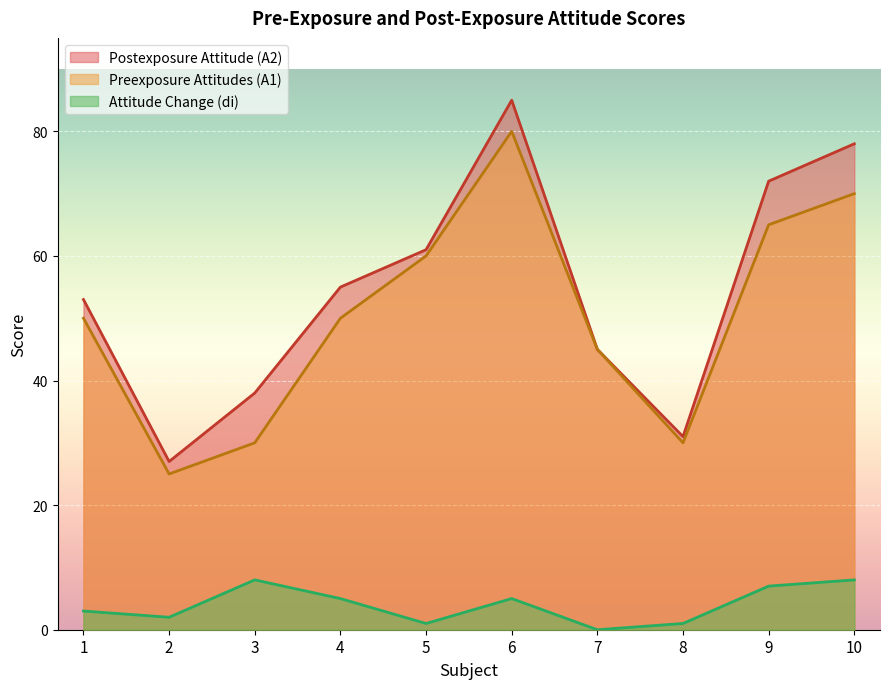

How many lines are shown in the chart?

3